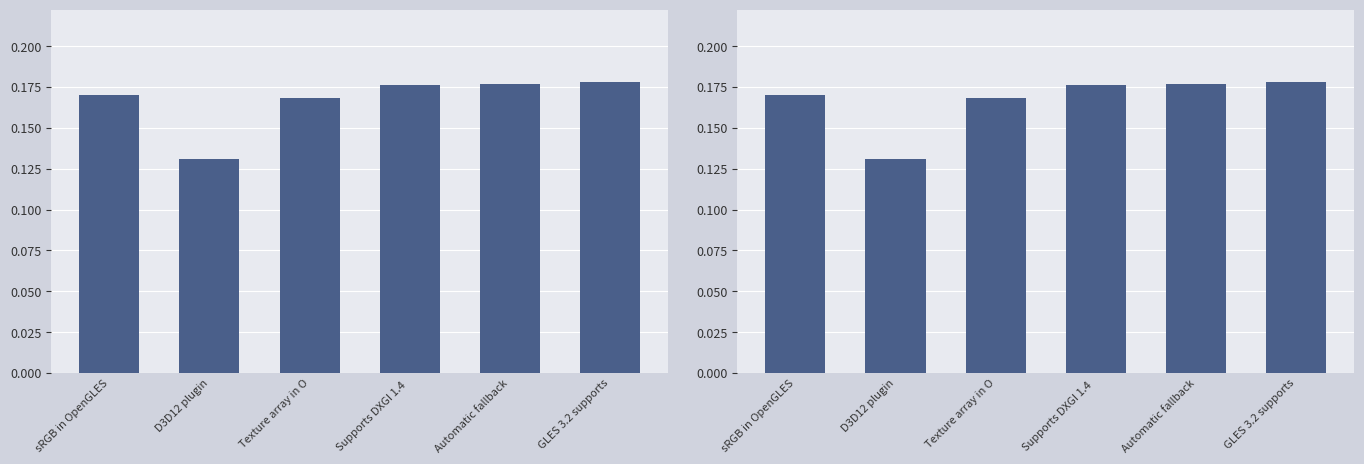

What is the label of the 5th bar from the left?

Automatic fallback